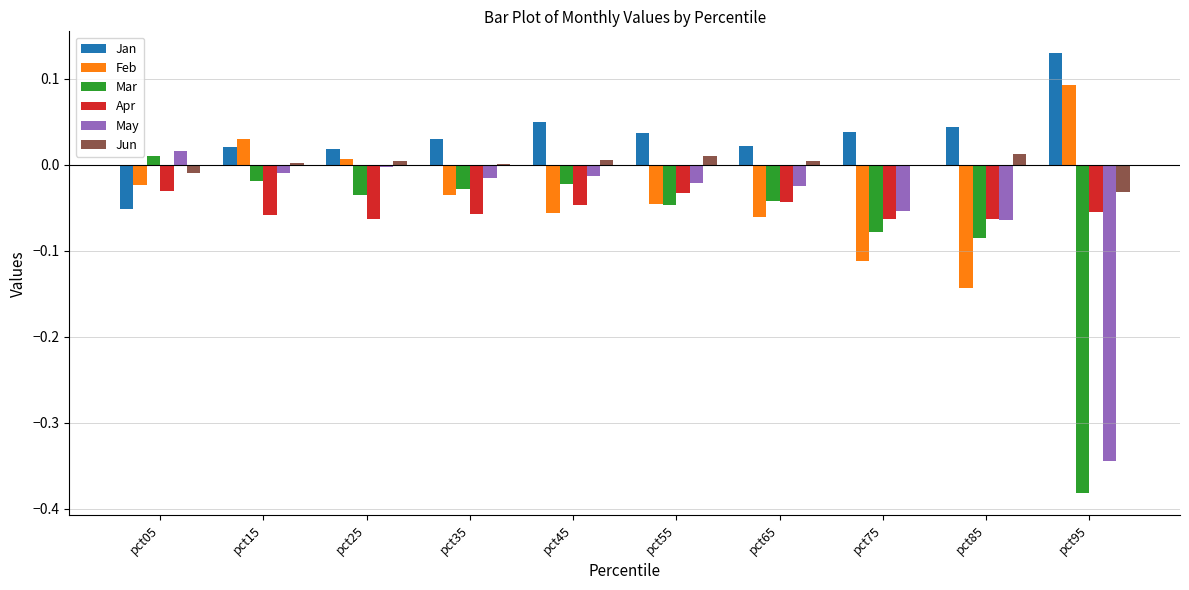

True or false: Feb has a value of -0.0 at pct75.

False